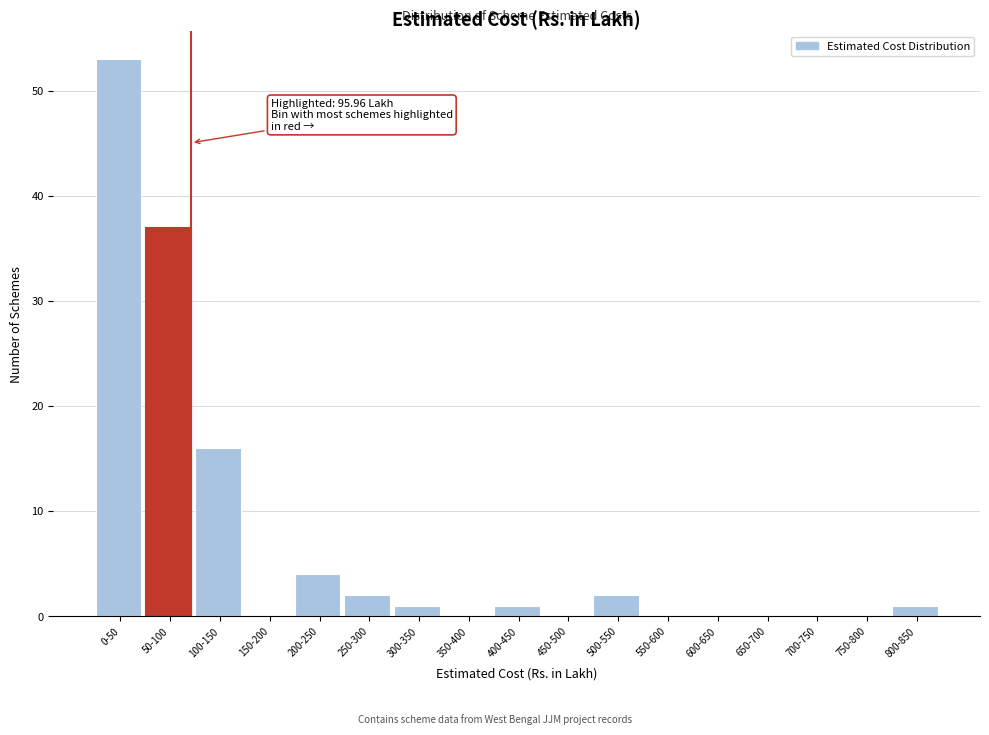

Reading left to right, extract all data points from this chart.

0-50=53	50-100=37	100-150=16	150-200=0	200-250=4	250-300=2	300-350=1	350-400=0	400-450=1	450-500=0	500-550=2	550-600=0	600-650=0	650-700=0	700-750=0	750-800=0	800-850=1